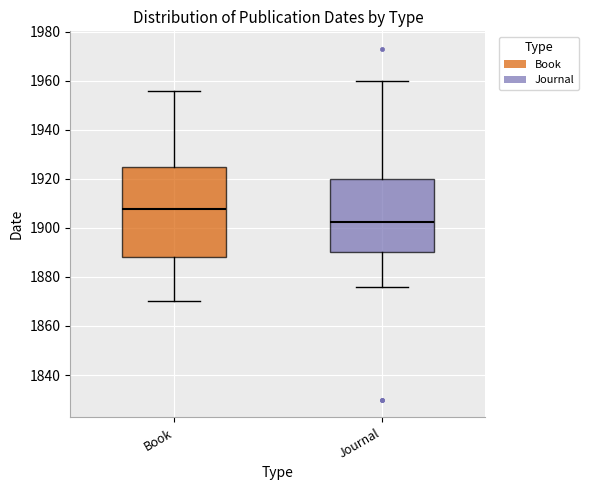

Which box's median line is the highest?

Book